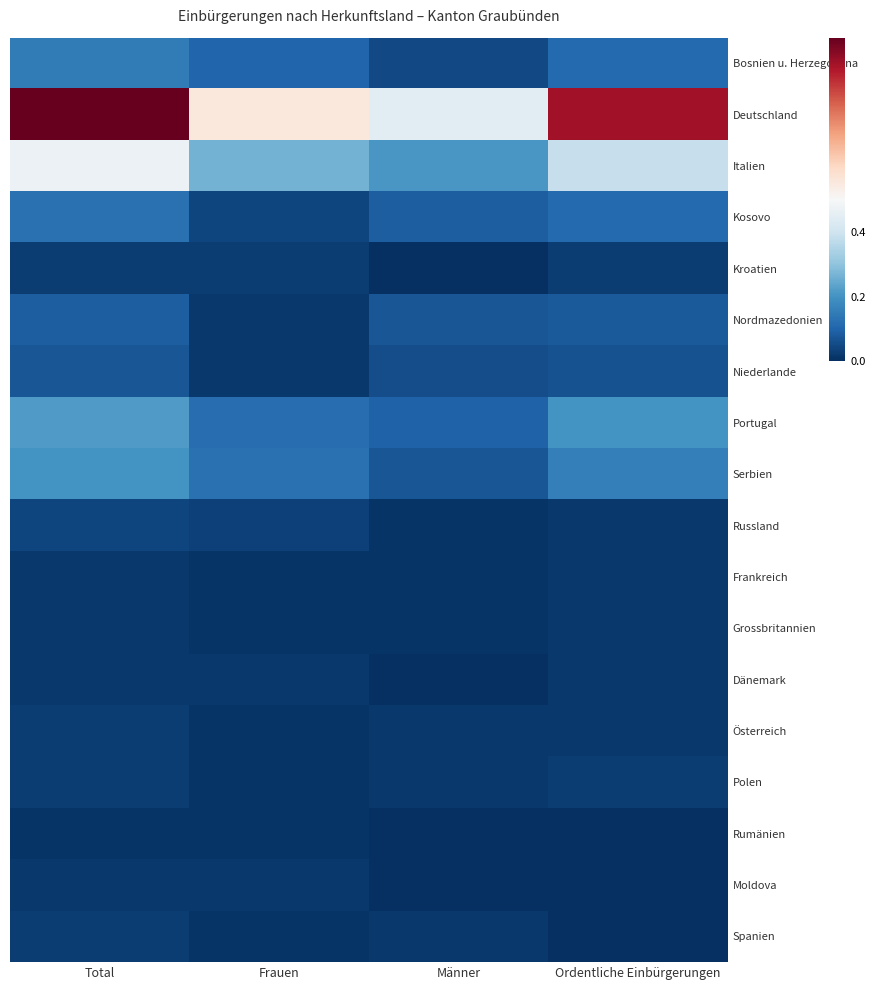

How many distinct data groups are displayed?

18